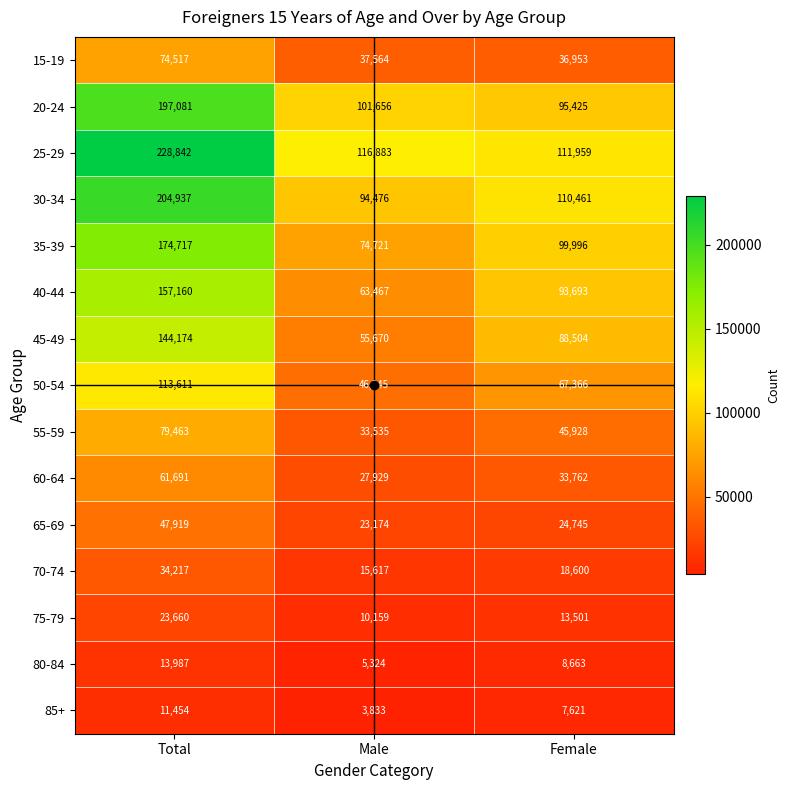

How many distinct data groups are displayed?

15